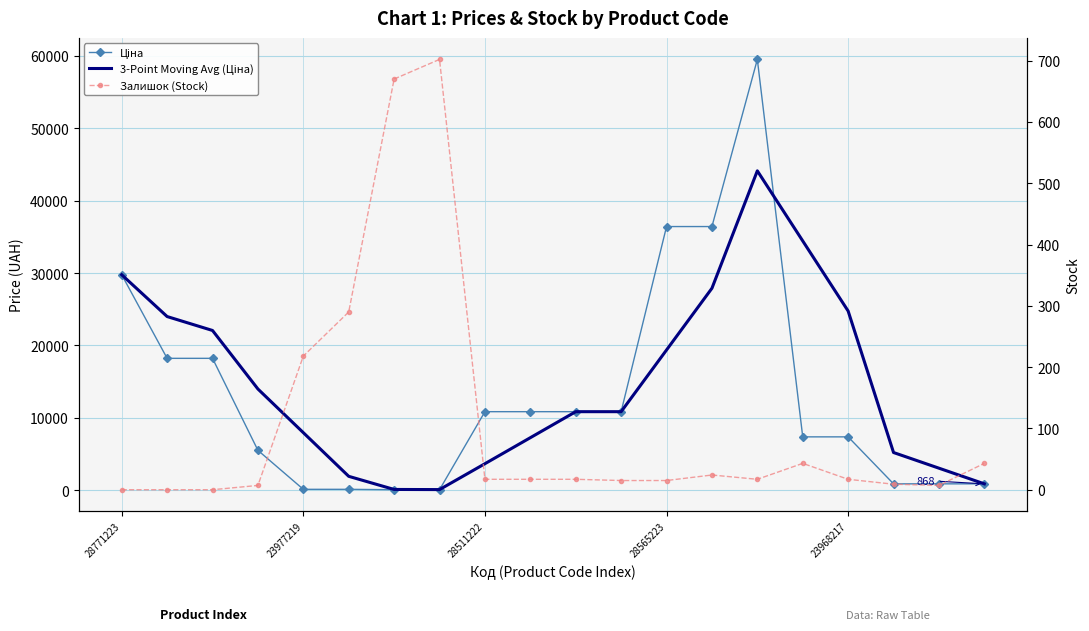

How many interior local valleys does the 3-Point Moving Avg (Ціна) series have?

1